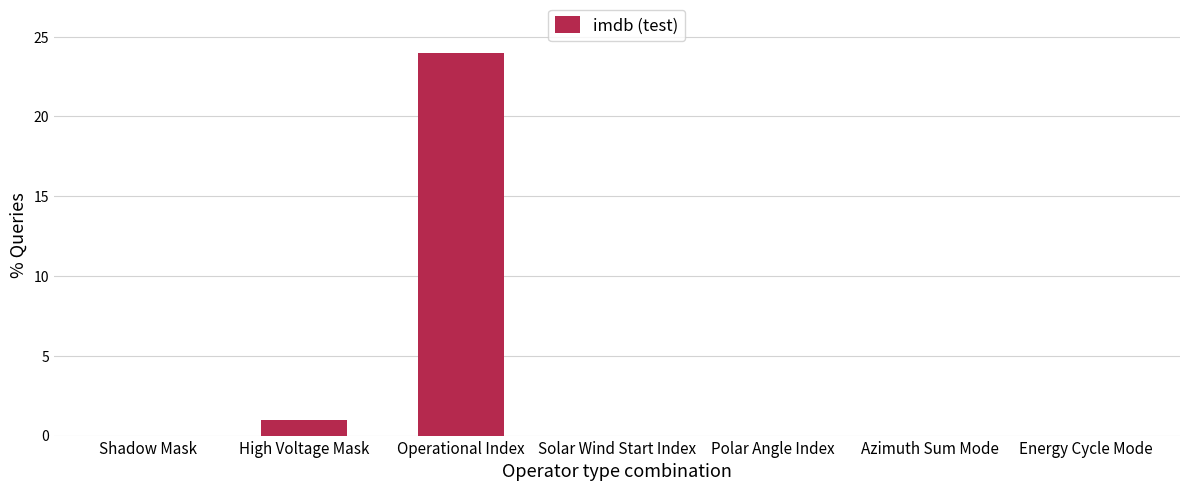

Reading left to right, list all the values displayed in this chart.

0	1	24	0	0	0	0